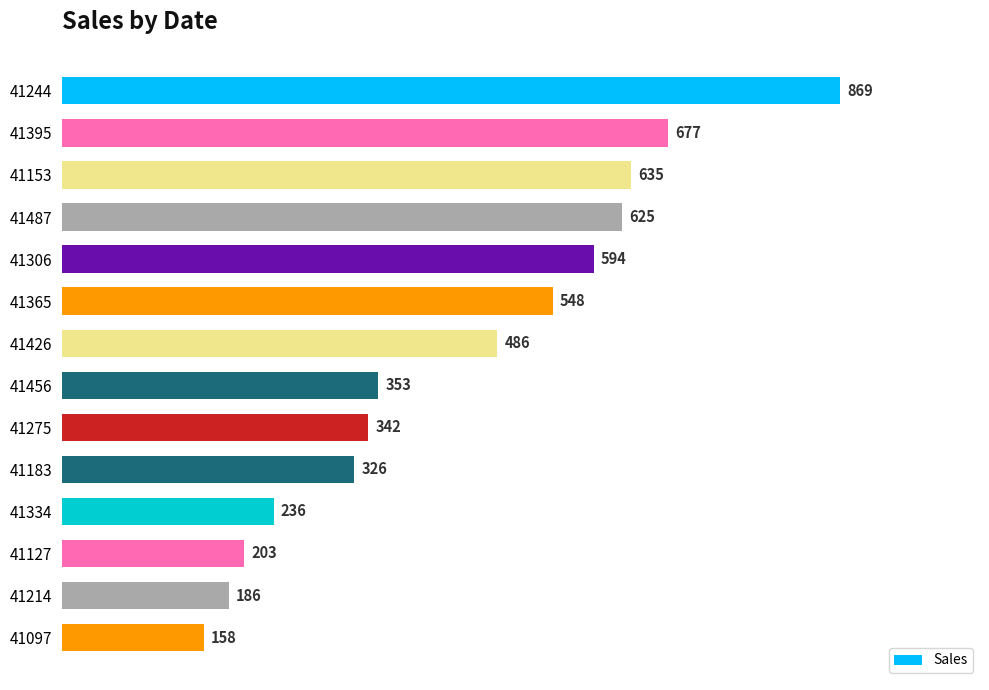

What is the difference between the maximum and second lowest values?

683